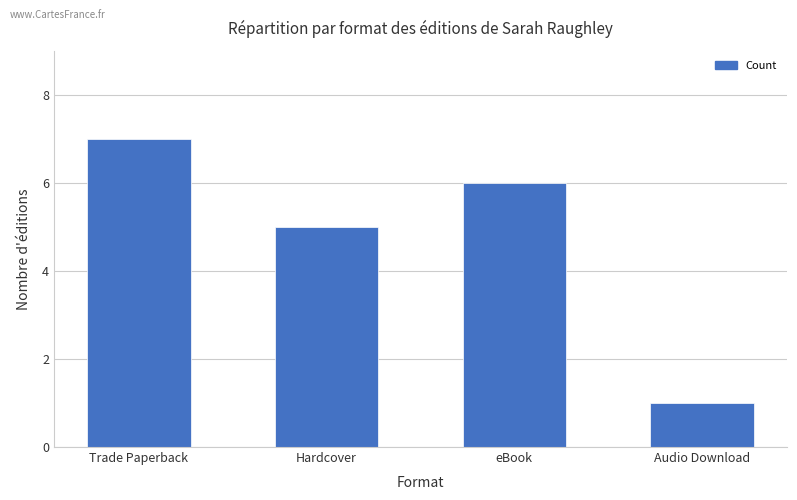

Reading left to right, extract all data points from this chart.

7	5	6	1